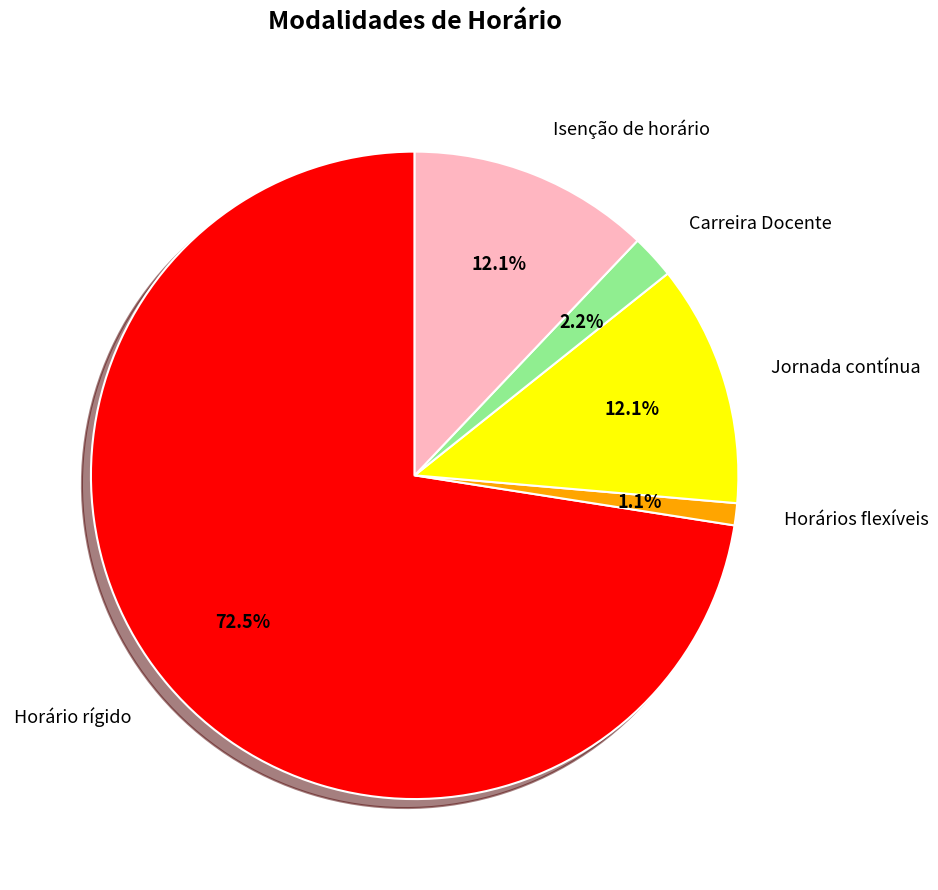

To the nearest percent, what is the combined percentage of Carreira Docente and Horário rígido?

75%